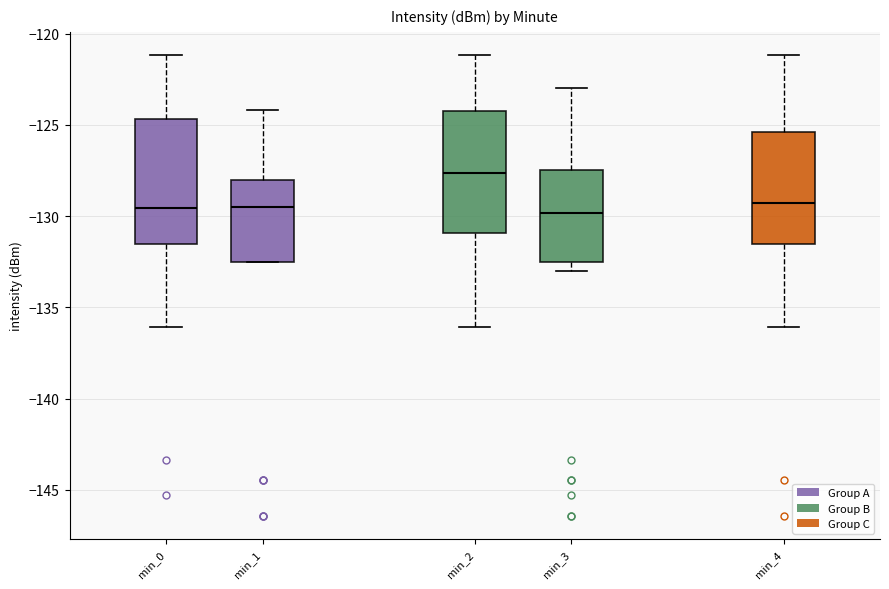

Reading left to right, read every box against the y-axis: the position of its median line, the range the box covers, and the ends of its whiskers. The values are not printed on the chart, so give them approximately, as read against the axis.

min_0: median -129.5, box -131.5 to -124.5, whiskers -136.0 to -121.0
min_1: median -129.5, box -132.5 to -128.0, whiskers -132.5 to -124.0
min_2: median -127.5, box -131.0 to -124.0, whiskers -136.0 to -121.0
min_3: median -130.0, box -132.5 to -127.5, whiskers -133.0 to -123.0
min_4: median -129.5, box -131.5 to -125.5, whiskers -136.0 to -121.0